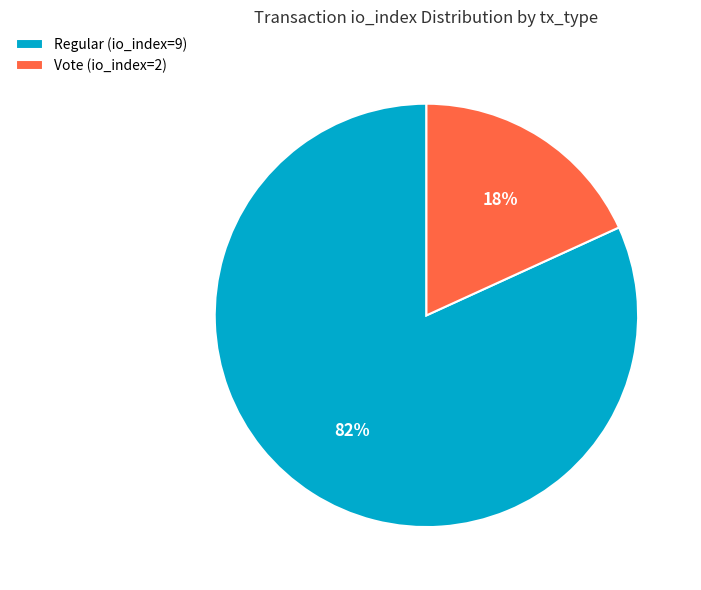

Is it true that Vote (io_index=2) is 28% of the pie?

False